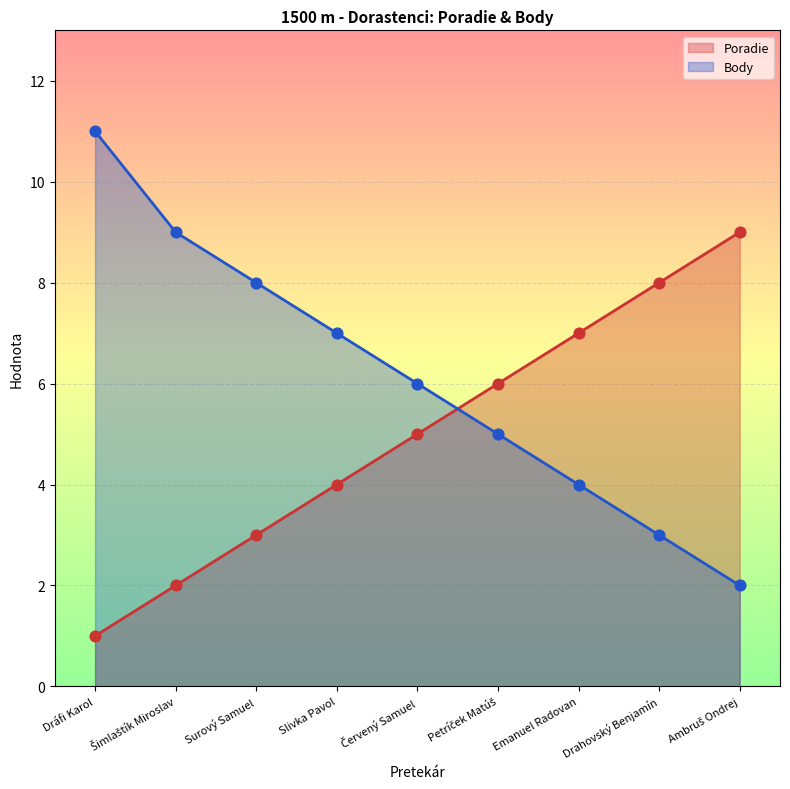

Which series contains the highest Y value?

Body